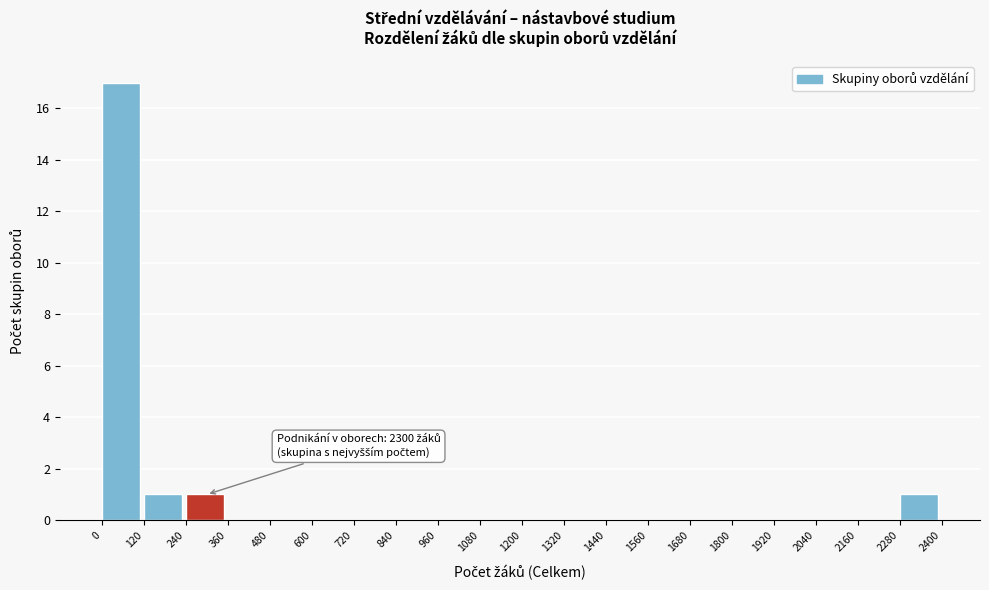

Over which range of the x-axis is the bar tallest?

0 to 120